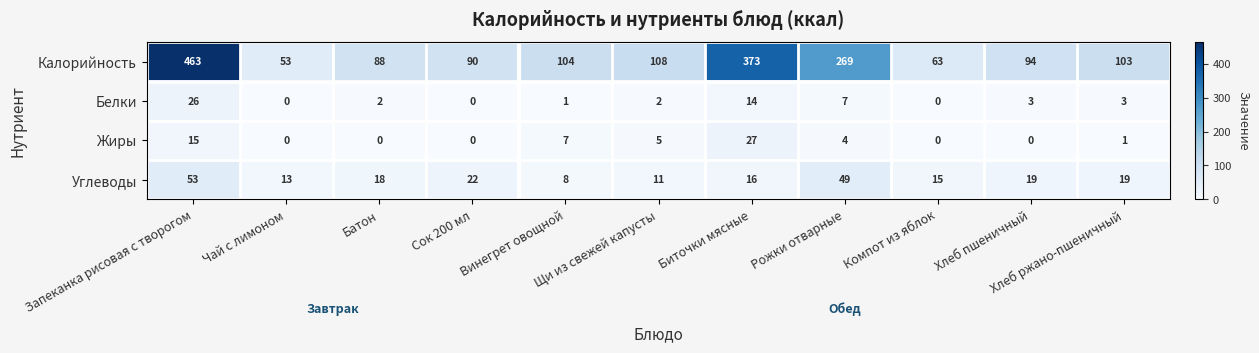

At how many categories does at least one series exceed 20?

11